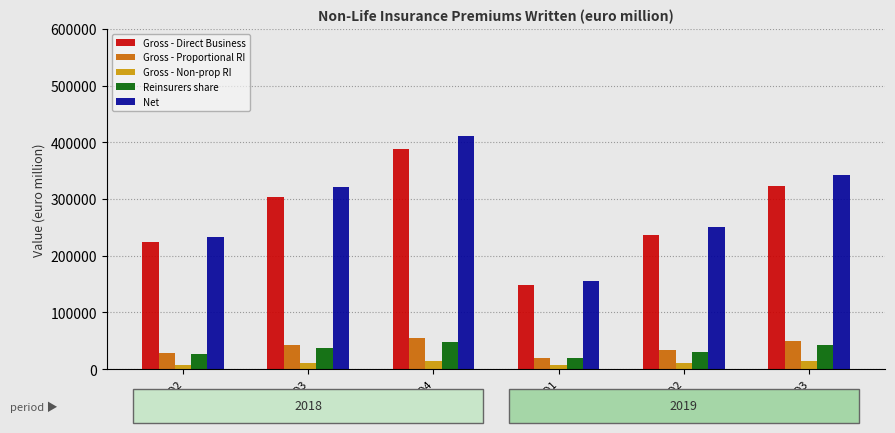

What is the label of the 4th bar from the right?

2018 Q4